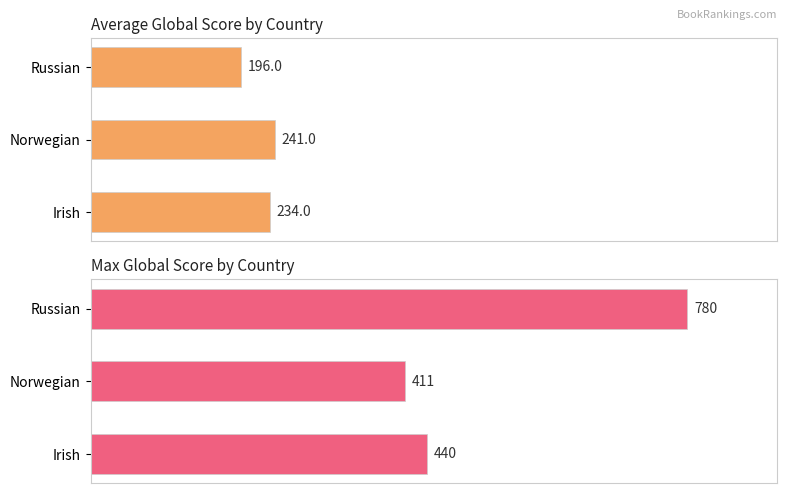

Rank the series by their average value, from lowest to highest.

Average Global Score, Max Global Score